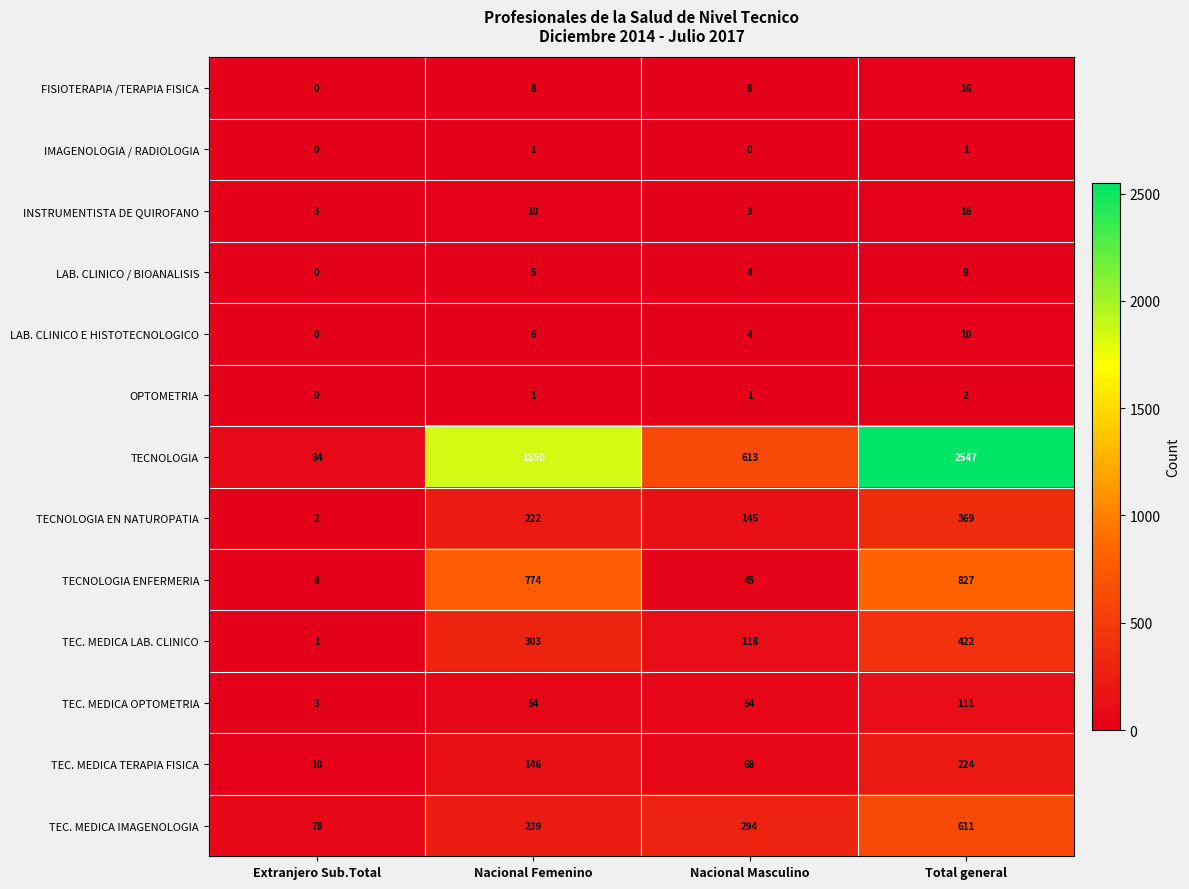

True or false: LAB. CLINICO E HISTOTECNOLOGICO has a value of 2 at Total general.

False